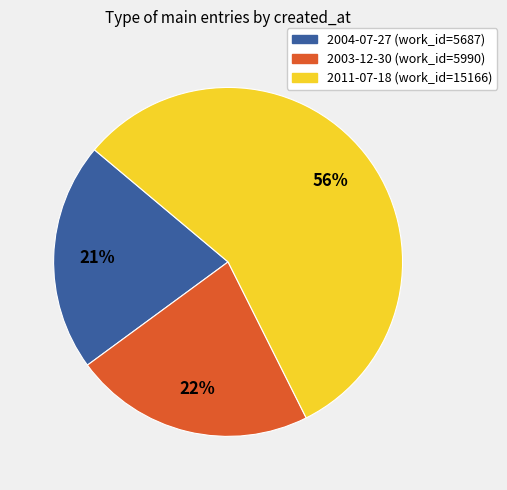

Rank the categories by value from lowest to highest.

2004-07-27, 2003-12-30, 2011-07-18